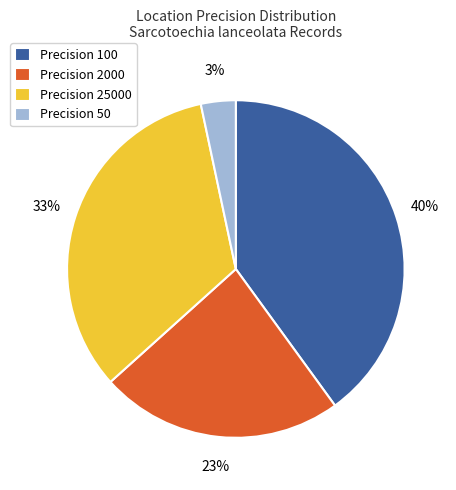

What is the smallest slice in the pie chart?

Precision 50